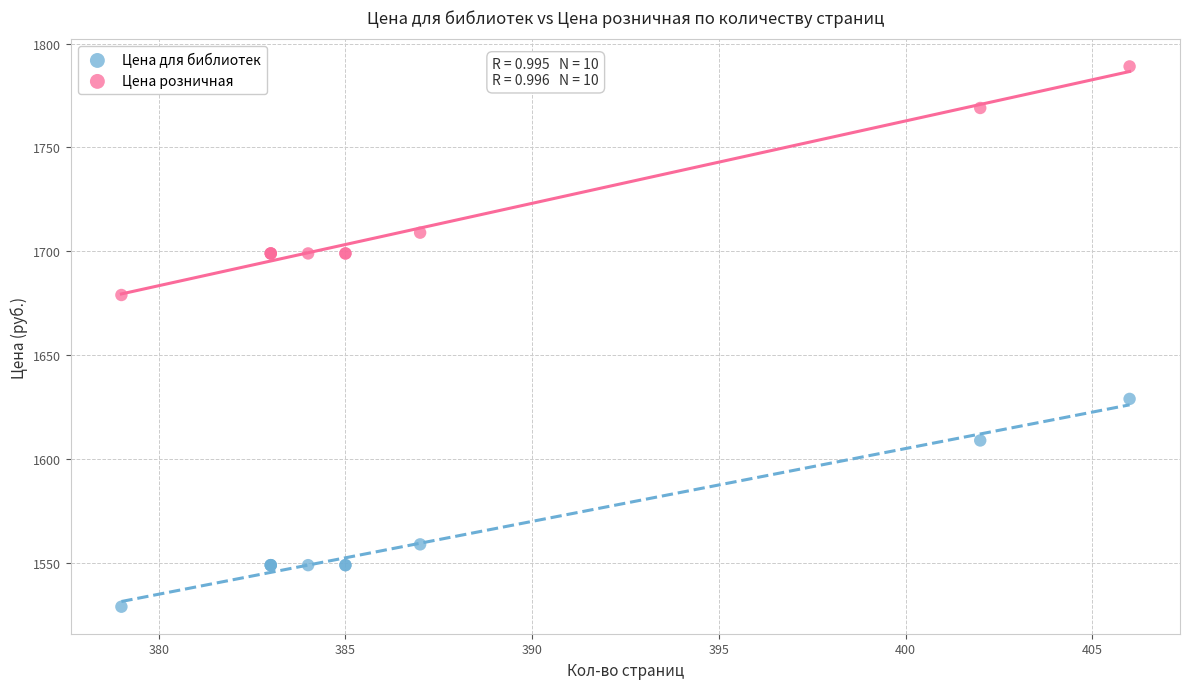

Which series contains the lowest Y value?

Цена для библиотек